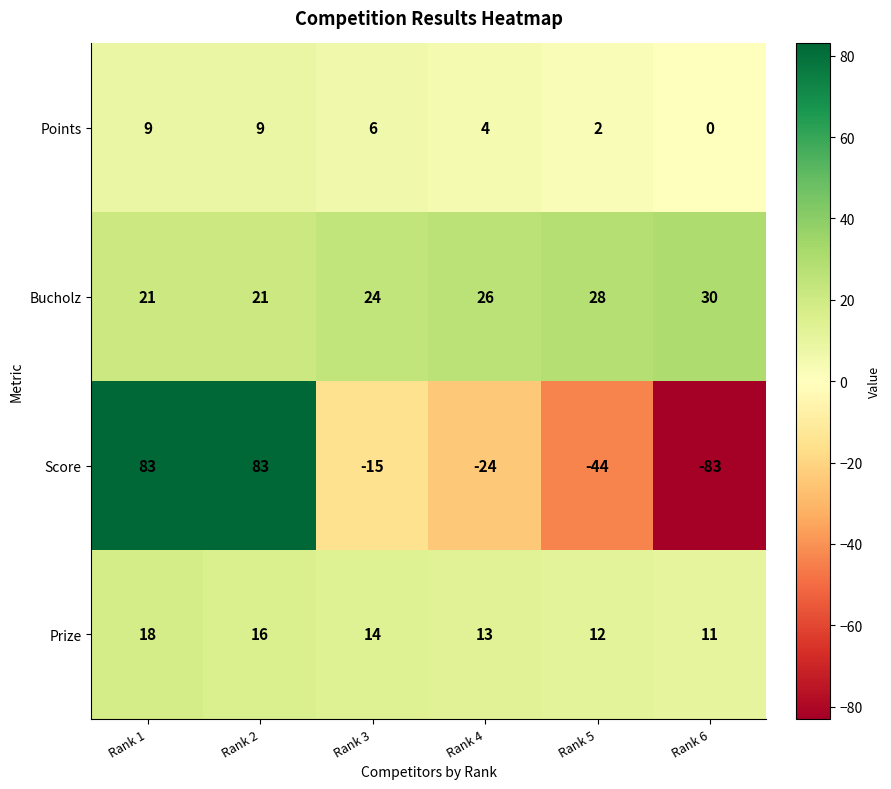

How many negative values does the Score series have?

4